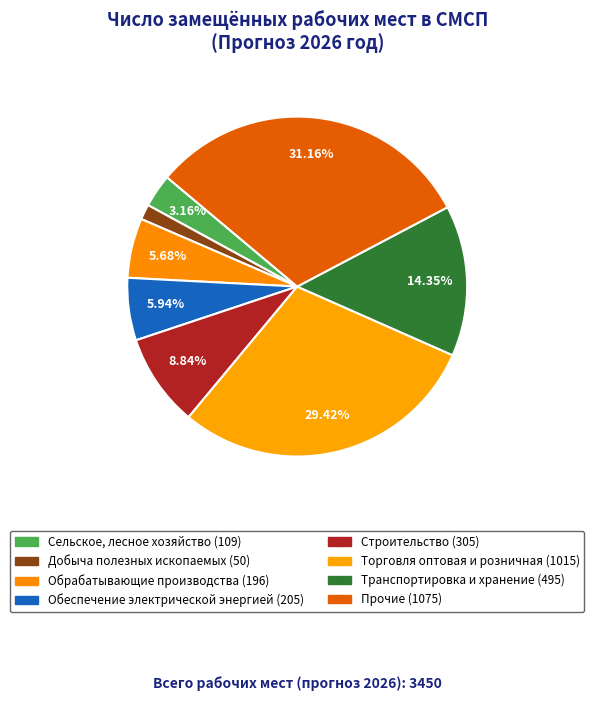

How many slices are in this pie chart?

8